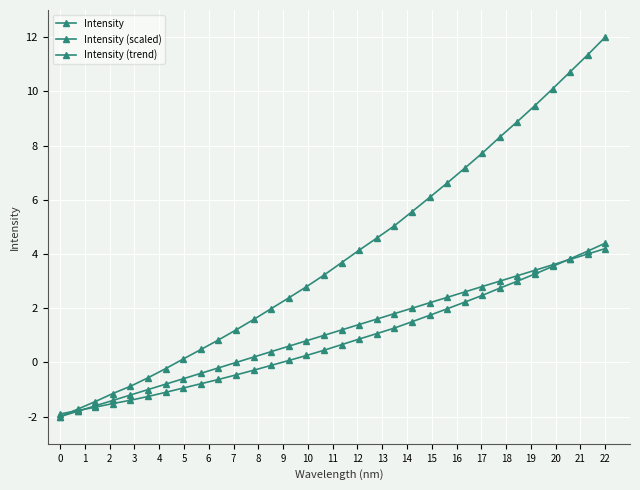

How many lines are shown in the chart?

3